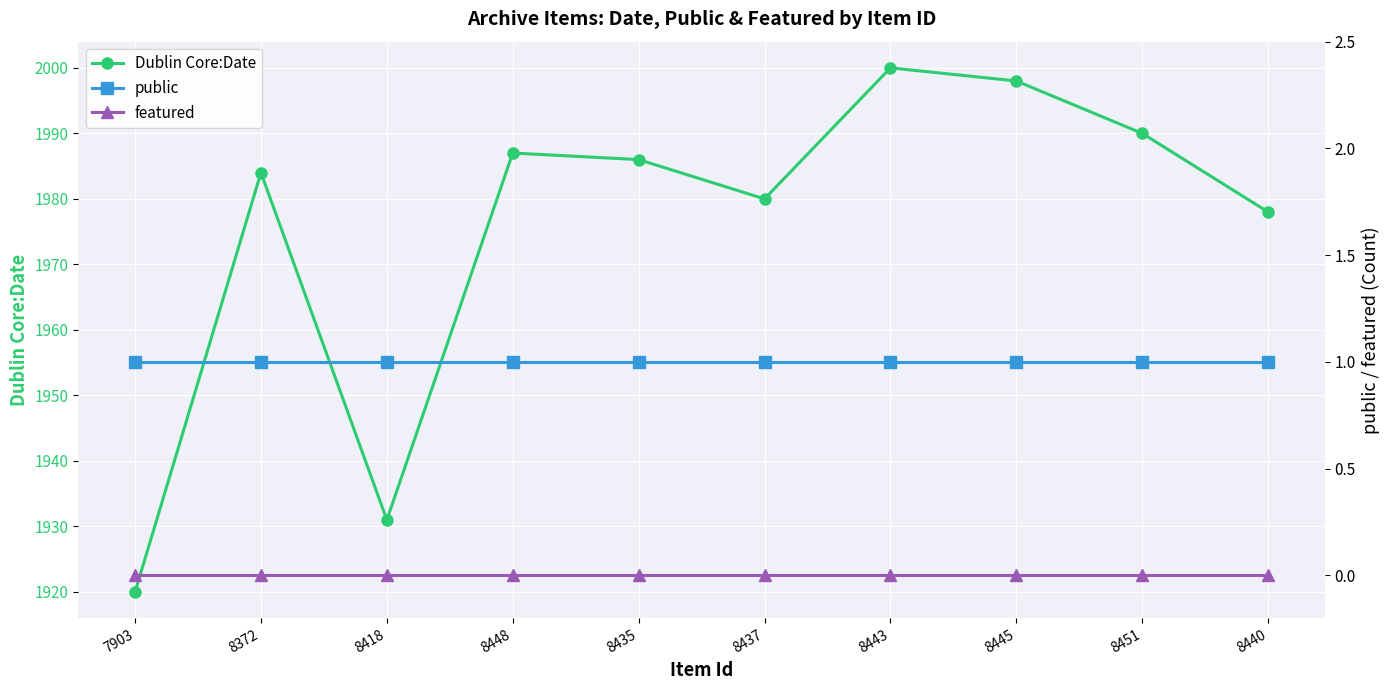

What is the sum of the Dublin Core:Date values at 8418 and 8372?

3915